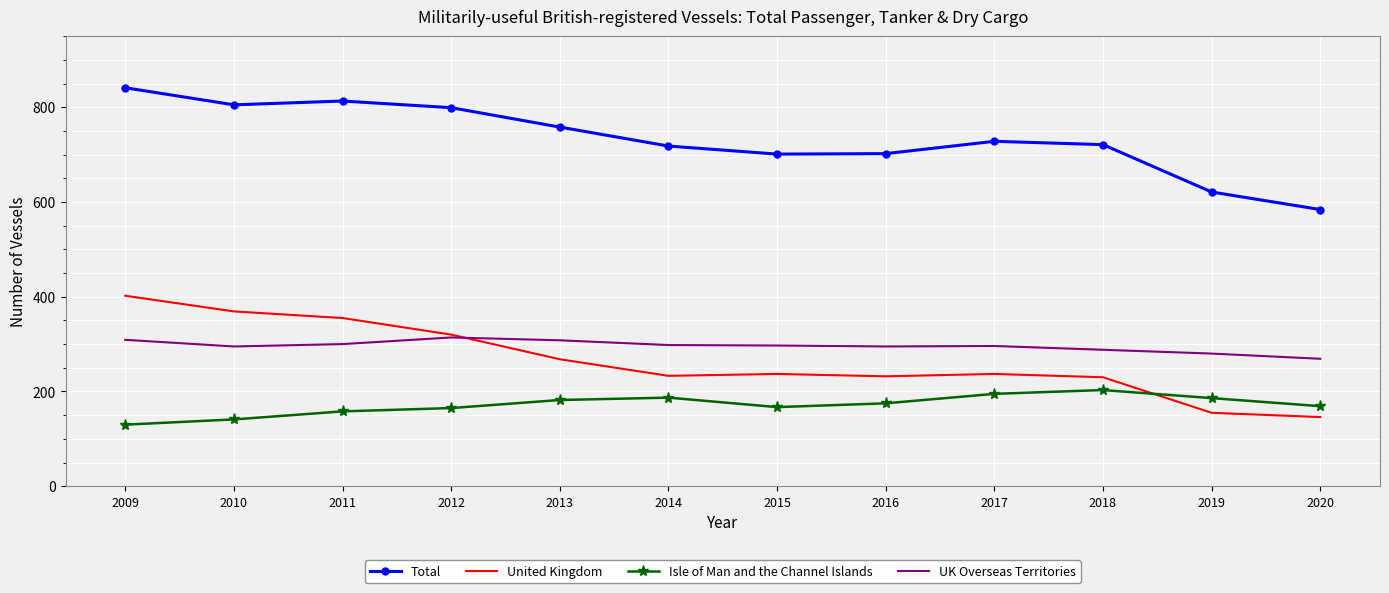

Which series changed the most between 2014 and 2020?

Total